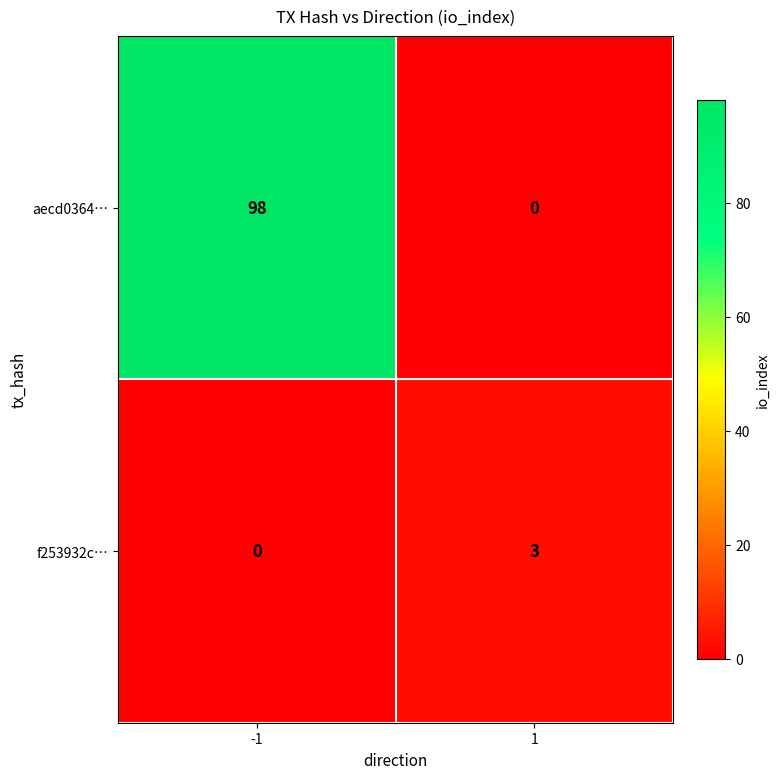

The value of aecd0364… at -1 is 157. True or false?

False